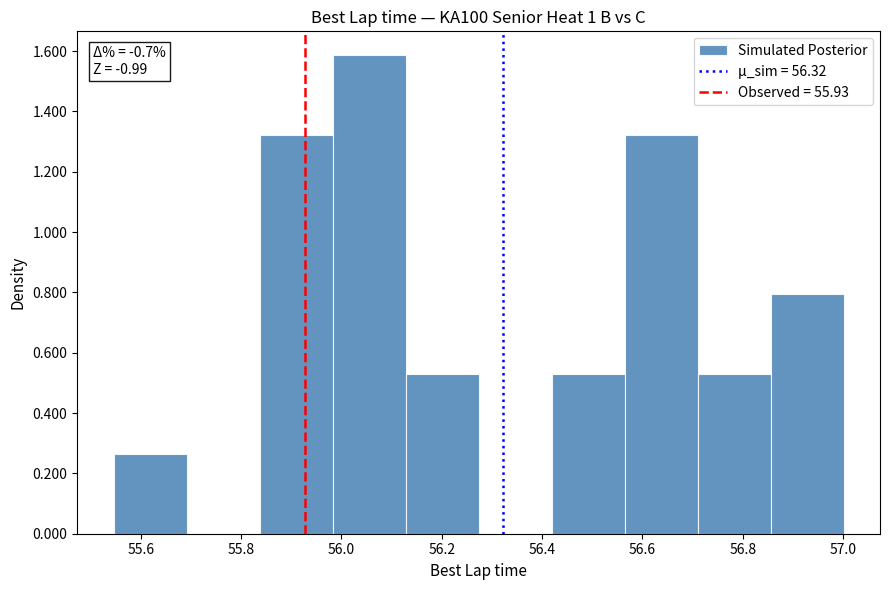

Which range on the x-axis has the tallest bar?

55.98 to 56.12